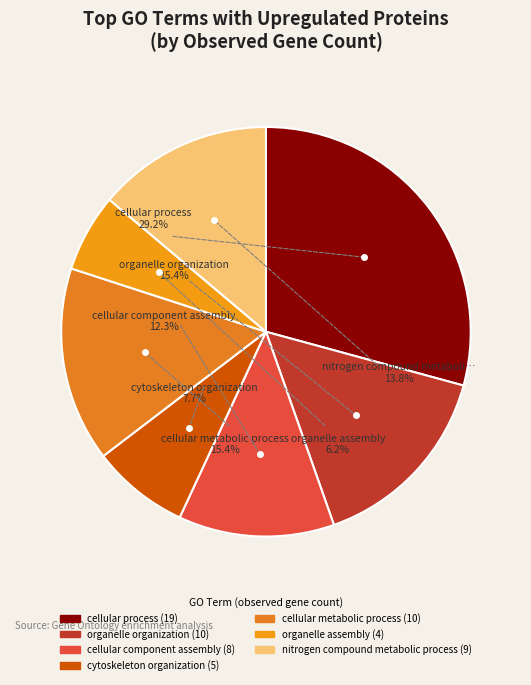

Approximately how many times larger is the value at cellular process compared to organelle assembly?

4.8